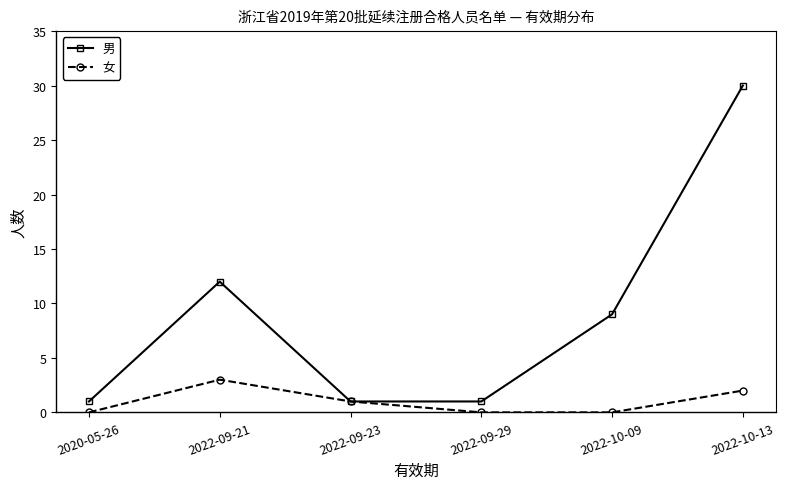

How many categories are shown in the chart?

6